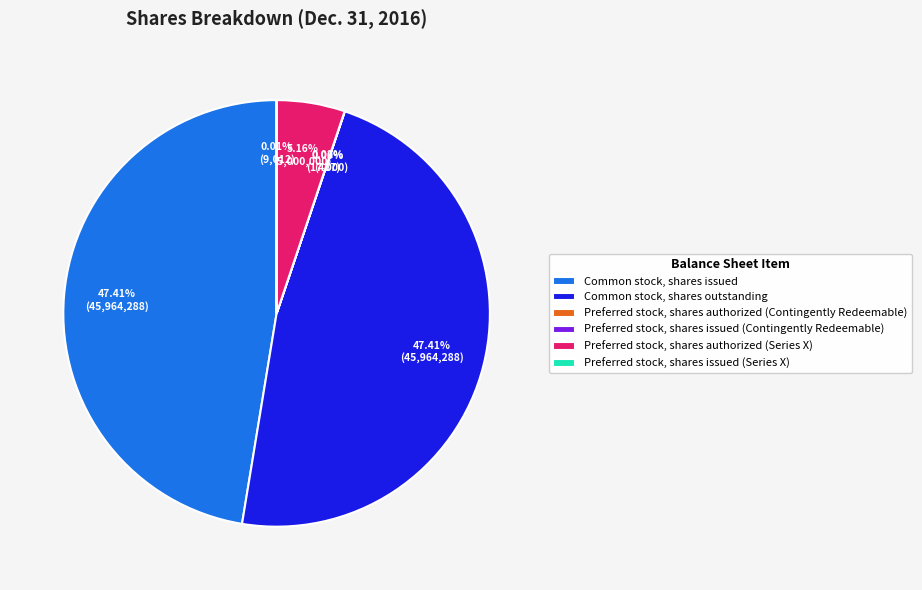

To the nearest percent, what is the average slice percentage?

17%